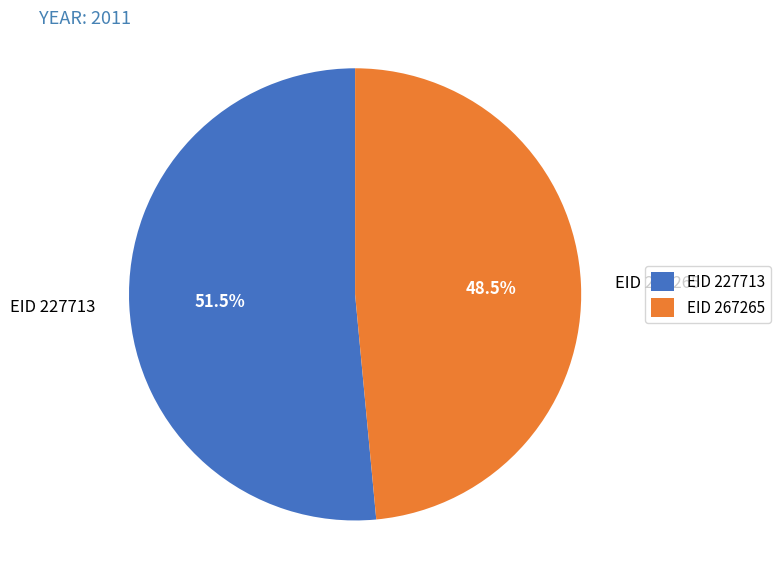

Is it true that EID 227713 is 58% of the pie?

False